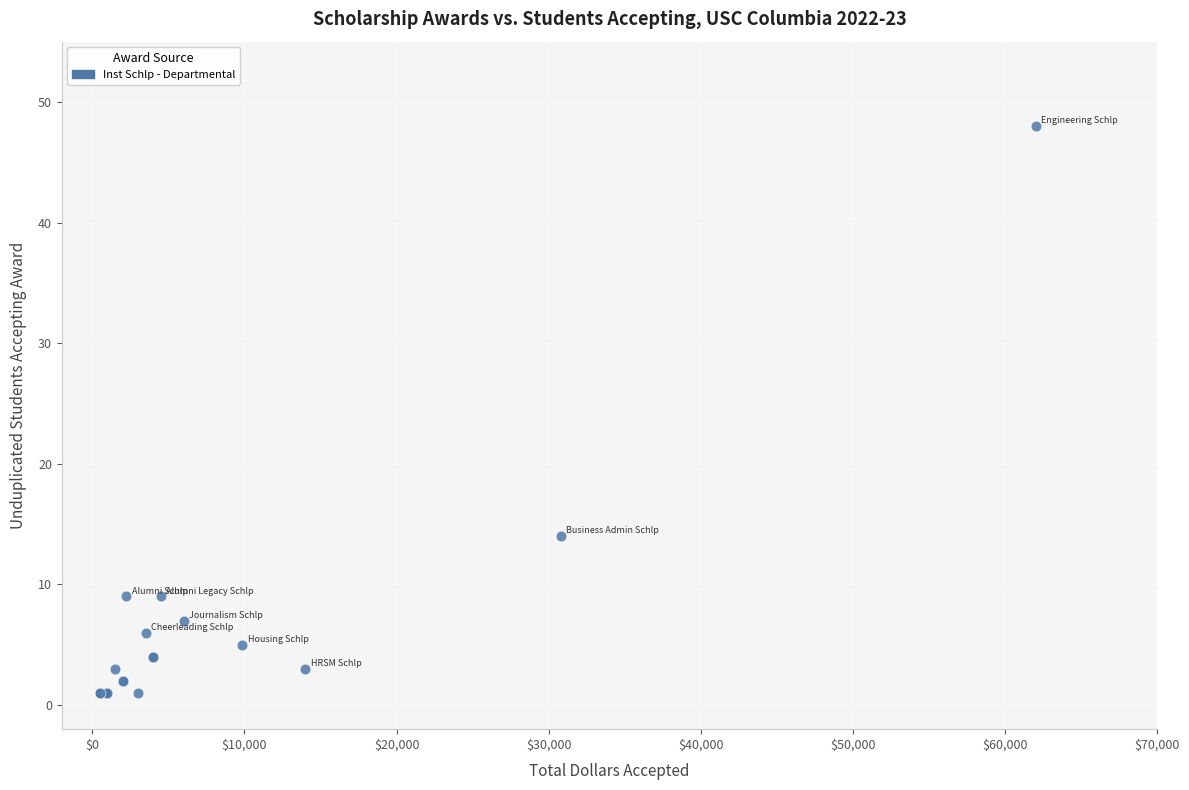

What Y value in the scatter plot is closest to 24?

14